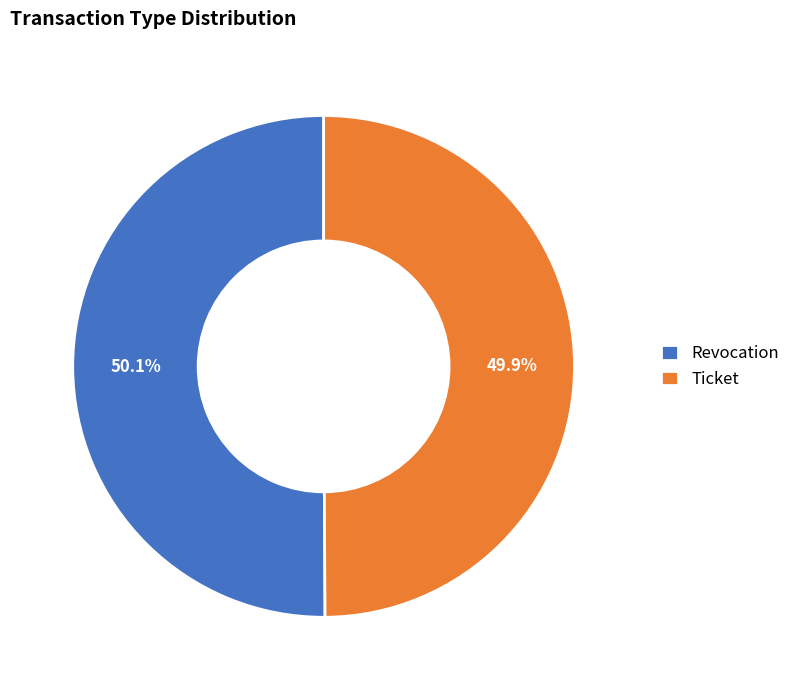

To the nearest percent, what portion does Revocation represent?

50%